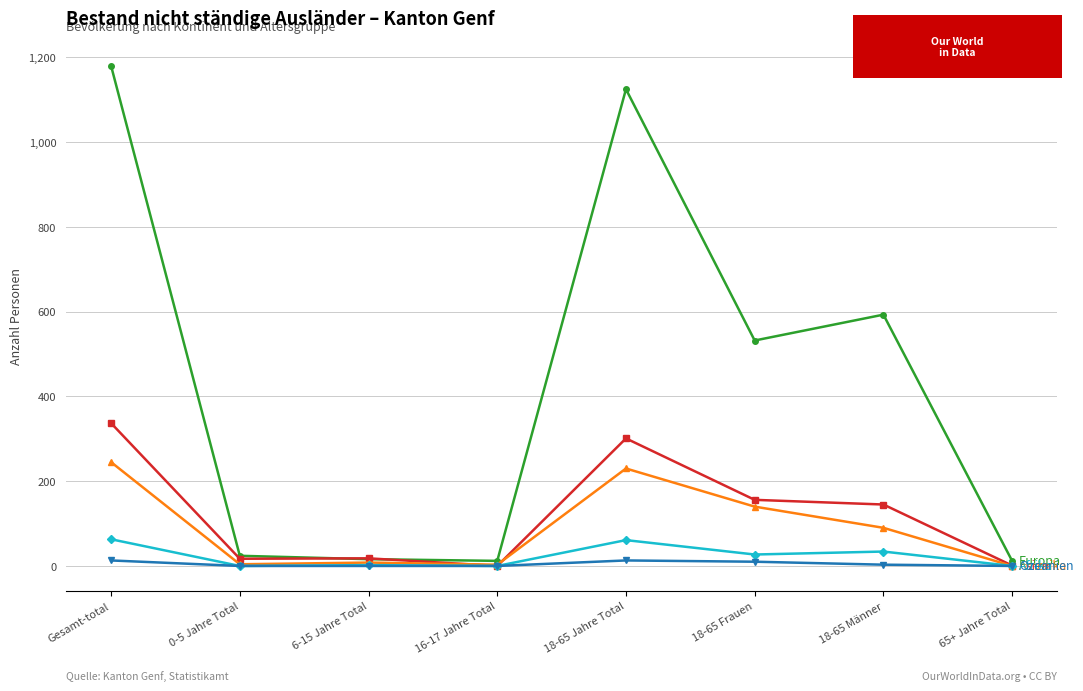

What is the greatest value displayed?

1180